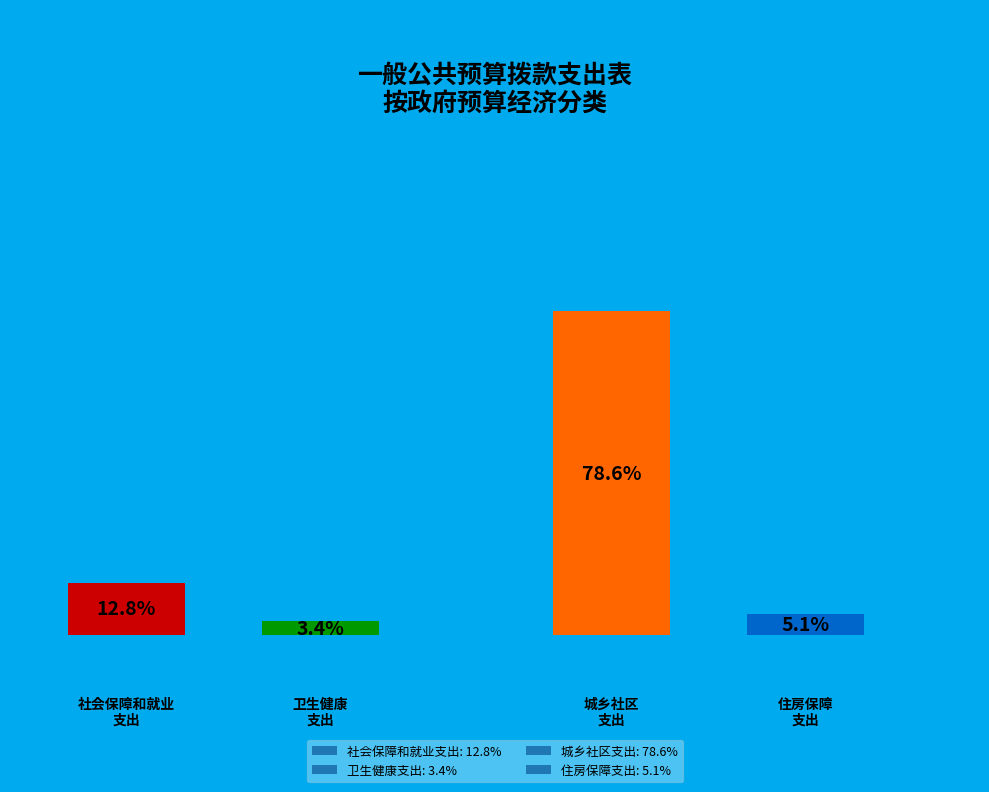

Count the number of slices in the pie.

4